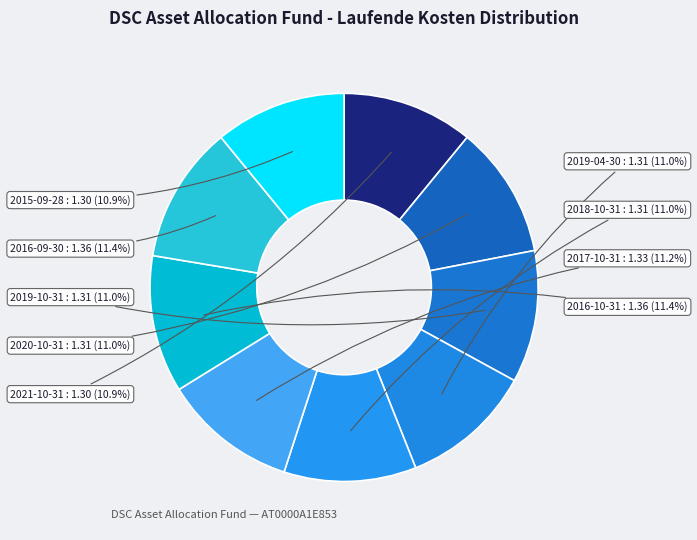

To the nearest percent, what is the combined percentage of 2020-10-31 and 2021-10-31?

22%